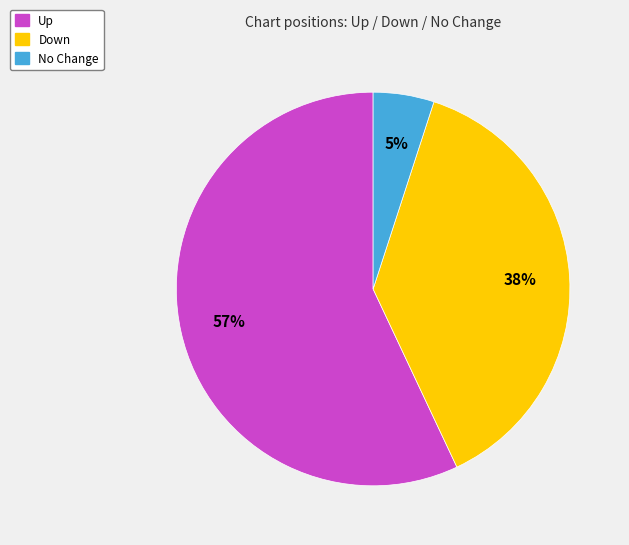

To the nearest percent, what is the average slice percentage?

33%